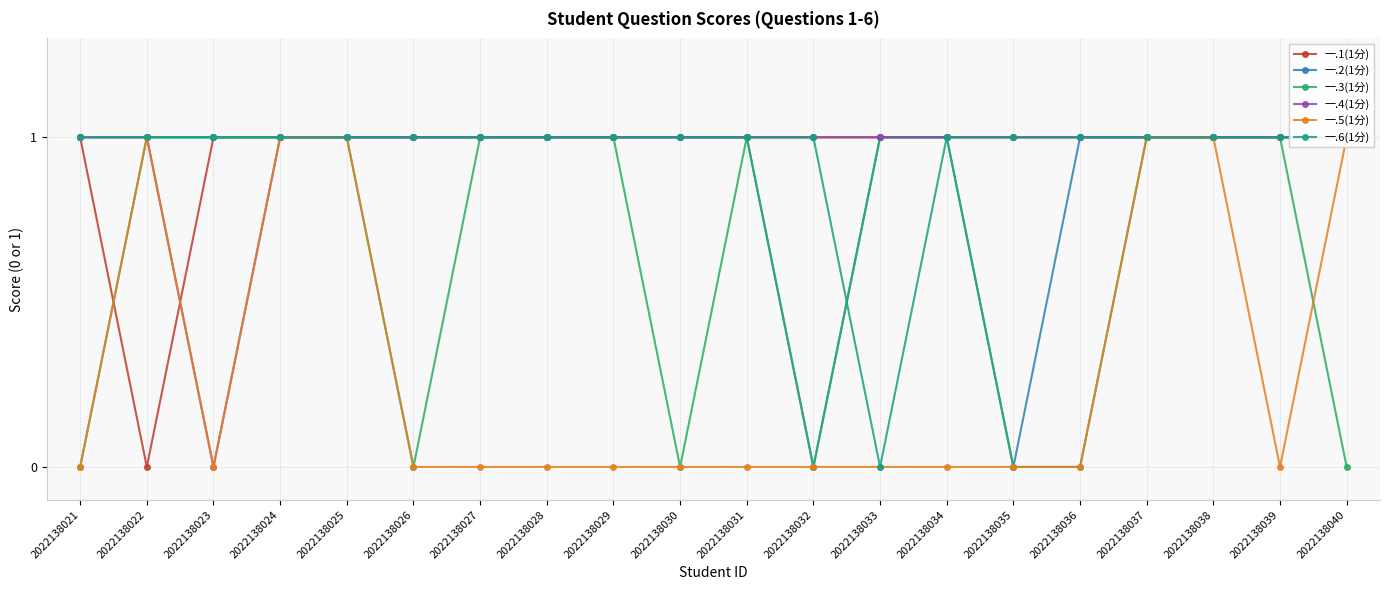

In 一.1(1分), how many points are lower than both neighbors (excluding endpoints)?

1